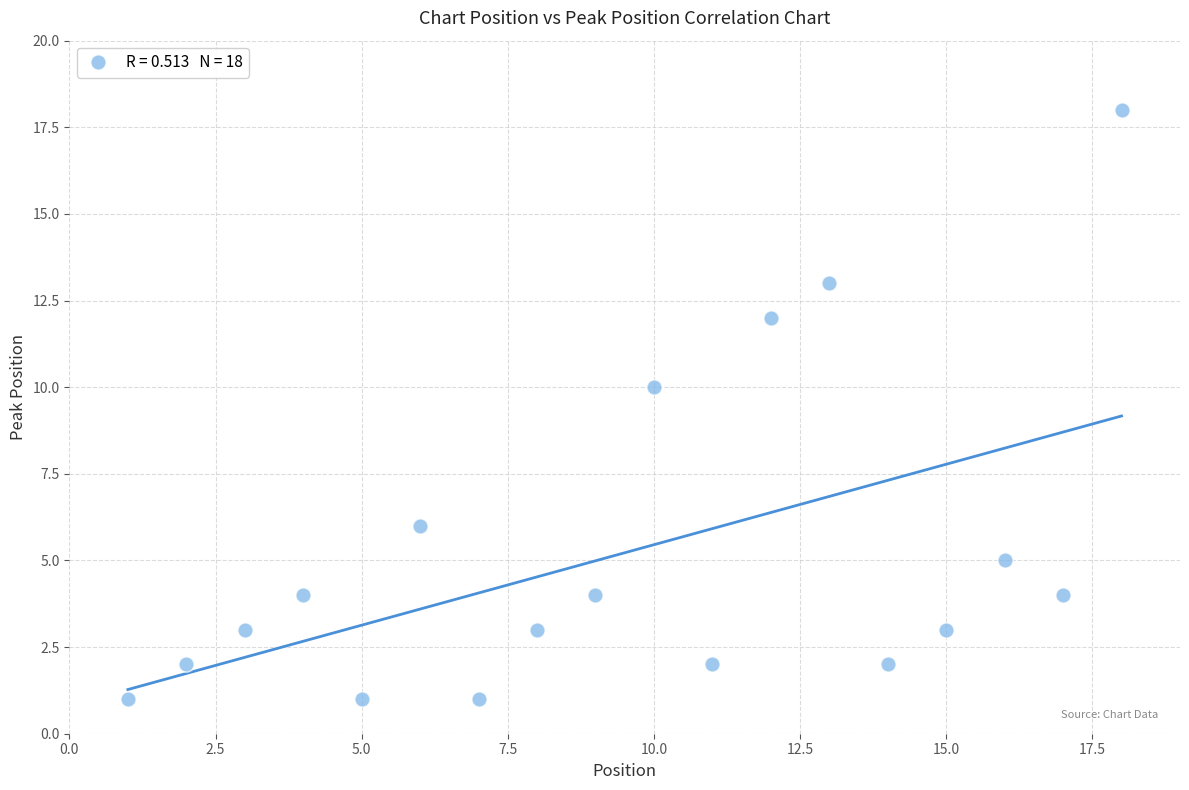

What is the range of X values (max minus min)?

17